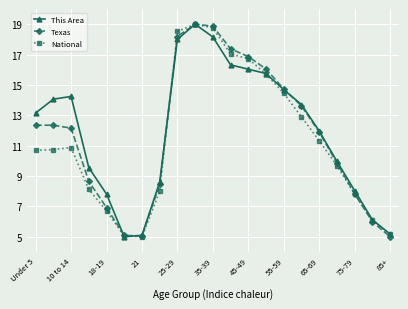

What is the average value of the National series?

11.4